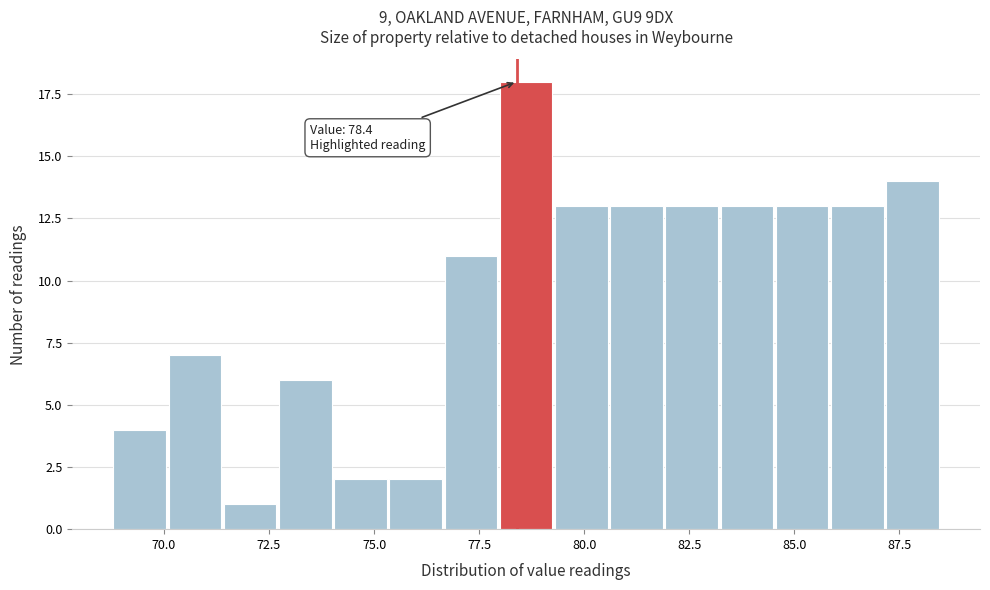

Around what value on the x-axis is the tallest bar? Give the approximate position of its centre, as read against the axis.

78.5